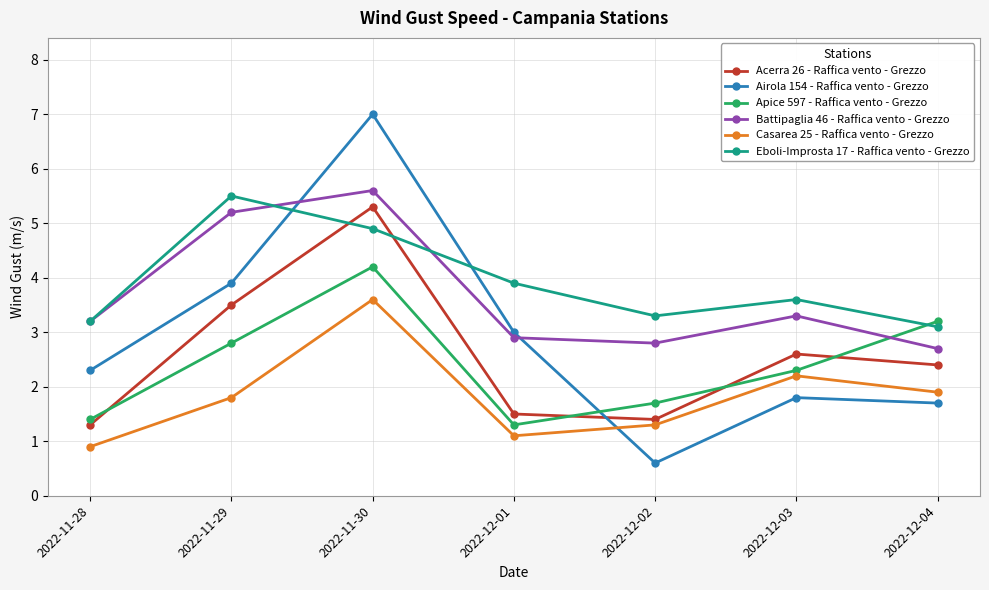

What is the average value of the Eboli-Improsta 17 - Raffica vento - Grezzo series?

3.9